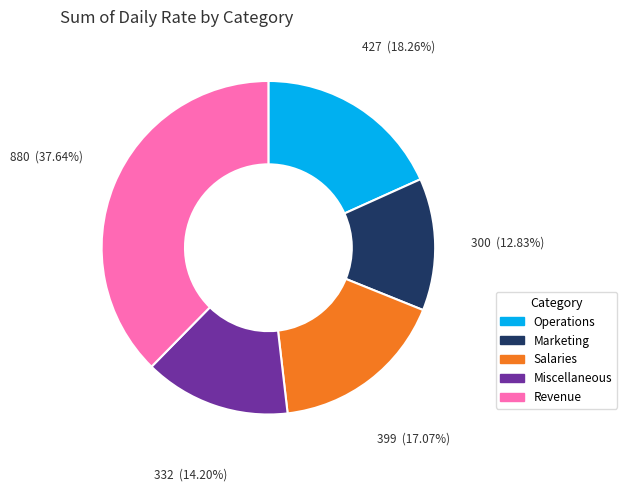

Combined, do Marketing and Salaries account for over 50%?

No